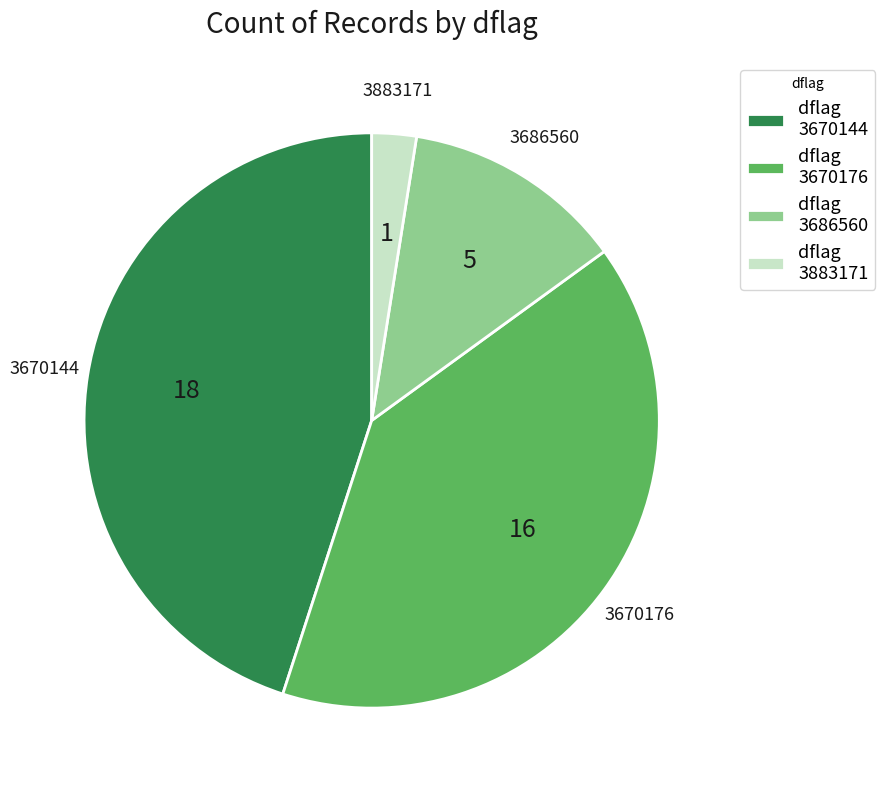

Rank the categories by value from highest to lowest.

dflag 3670144, dflag 3670176, dflag 3686560, dflag 3883171